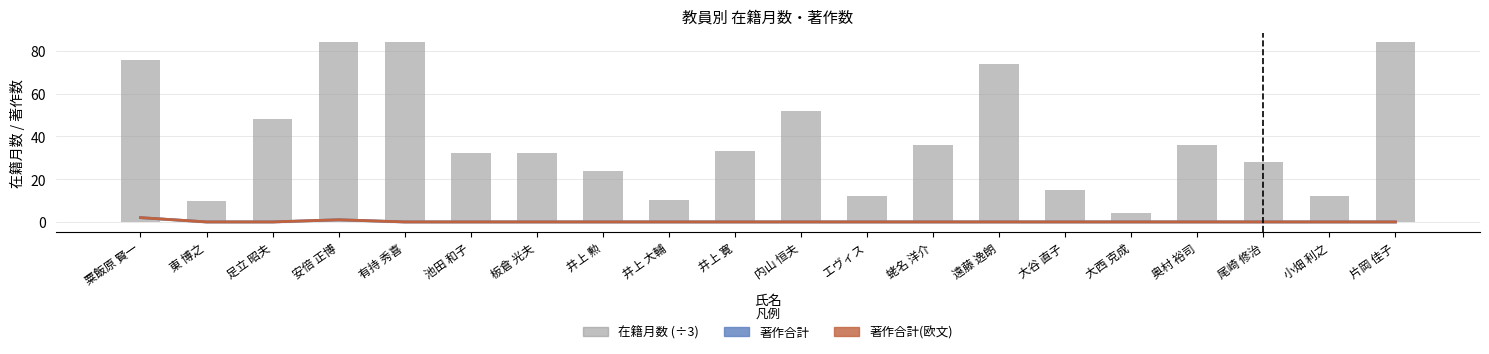

Read the 著作合計(欧文) value at 粟飯原 賢一.

2.0